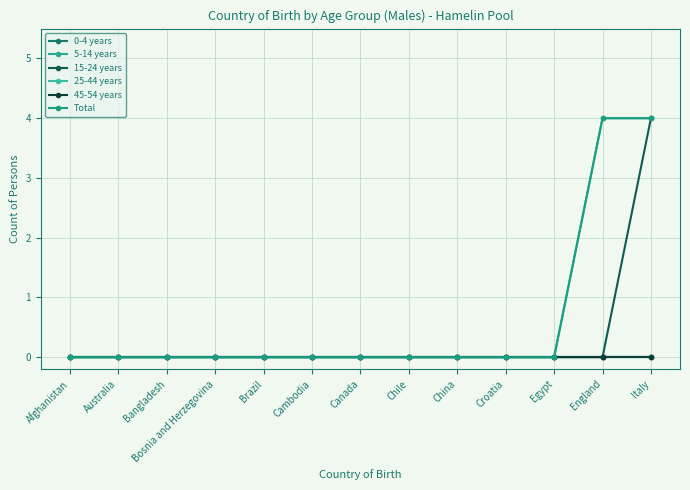

Does the chart have visible grid lines?

Yes